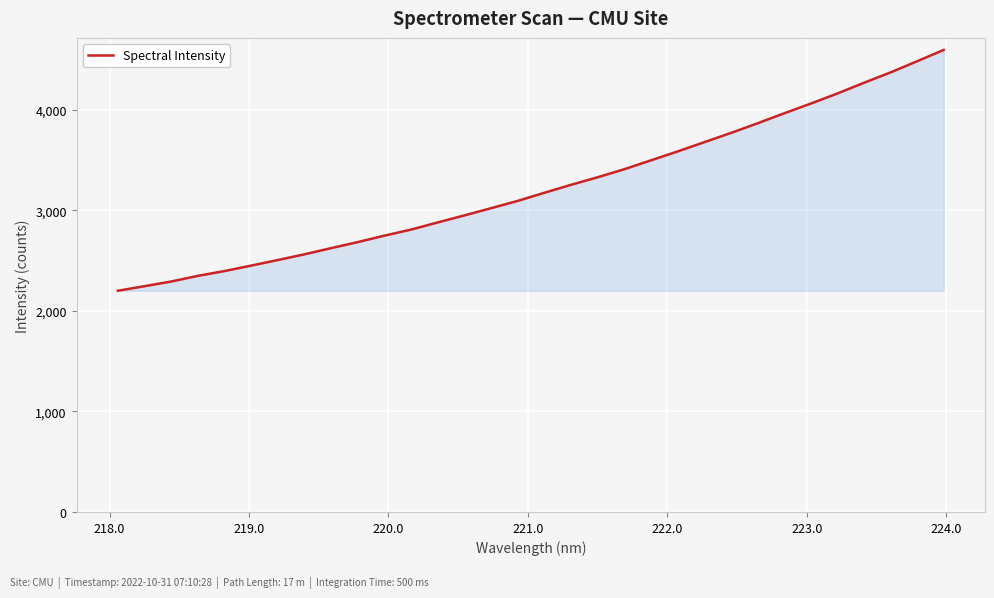

True or false: the data has more than 2 interior local peaks.

False